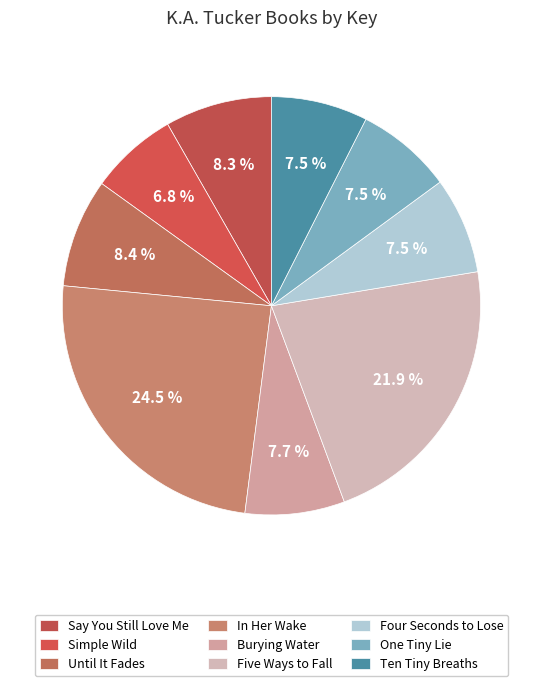

Which slice is the smallest?

Simple Wild